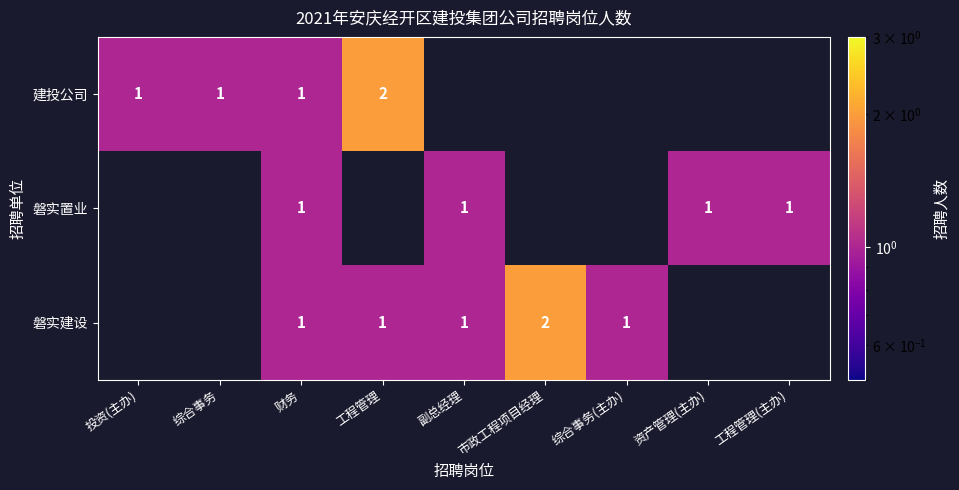

The value of 磐实建设 at 副总经理 is 2. True or false?

False